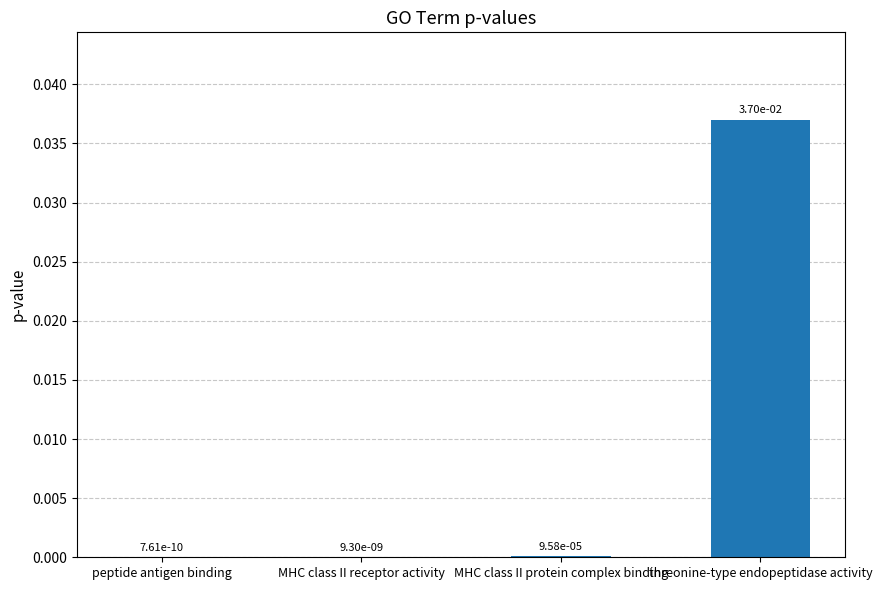

Between MHC class II protein complex binding and threonine-type endopeptidase activity, which is larger?

threonine-type endopeptidase activity